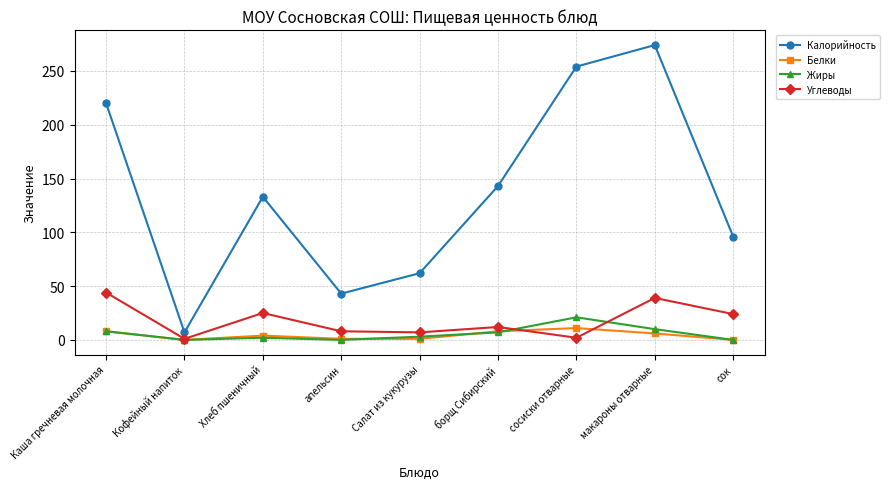

How many series are shown in this chart?

4